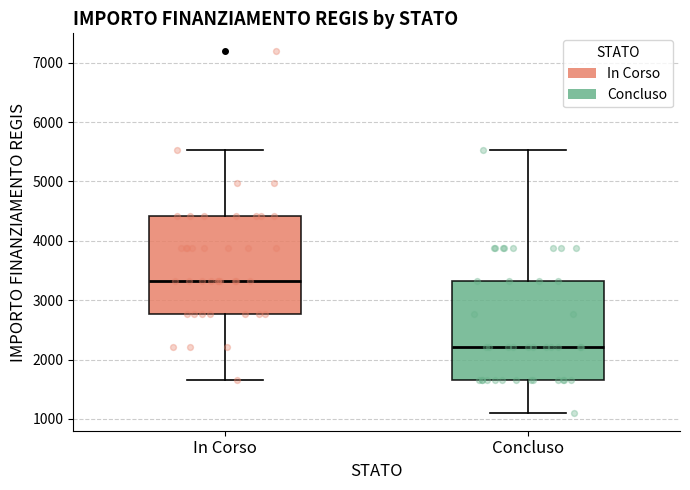

Which box's median line is the highest?

In Corso